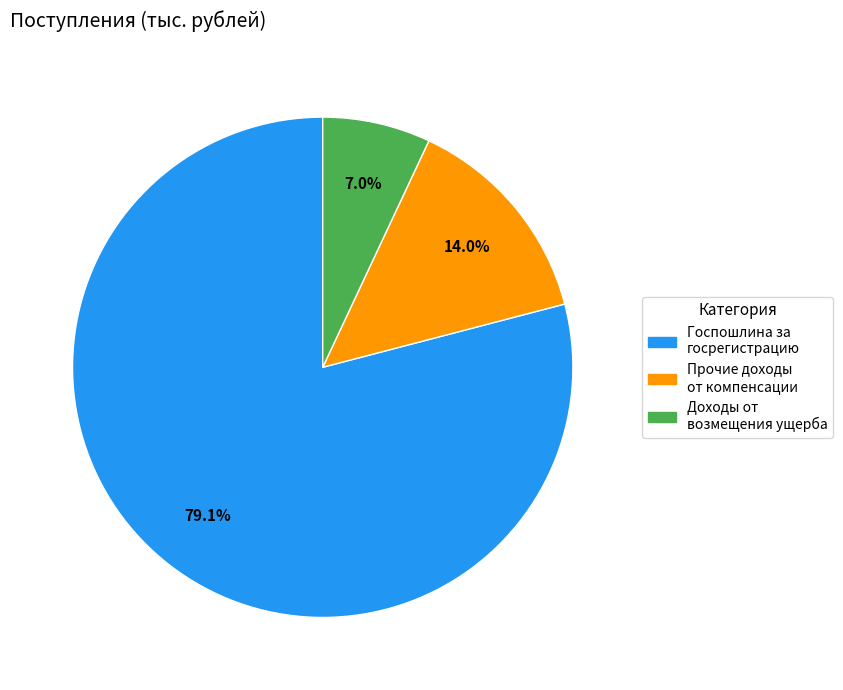

What percentage do Прочие доходы от компенсации and Госпошлина за госрегистрацию together represent?

93.0%